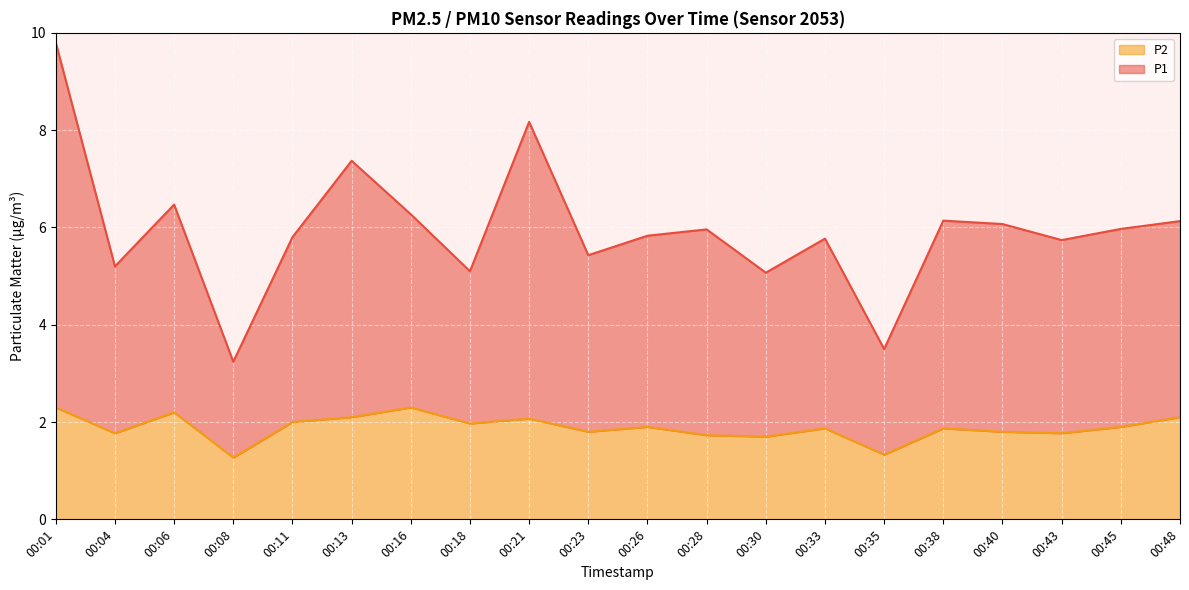

Which has a higher value, 00:26 or 00:11?

00:26